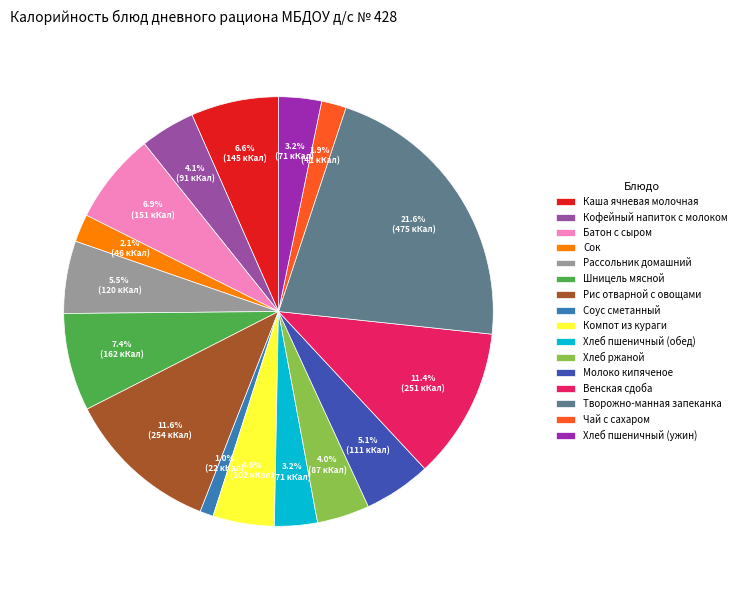

To the nearest percent, what portion does Батон с сыром represent?

7%